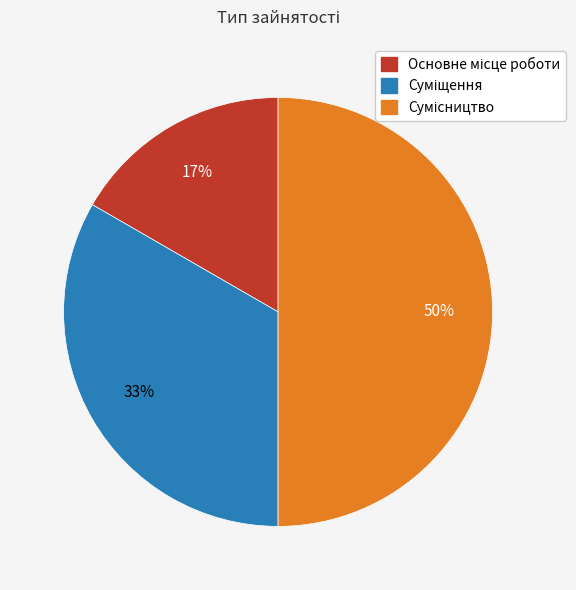

To the nearest percent, what is the average slice percentage?

33%